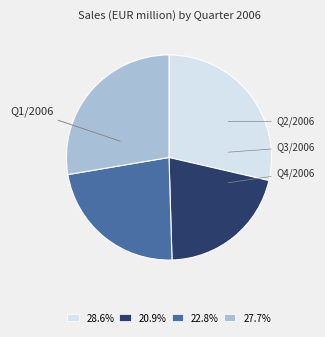

How many slices are in this pie chart?

4